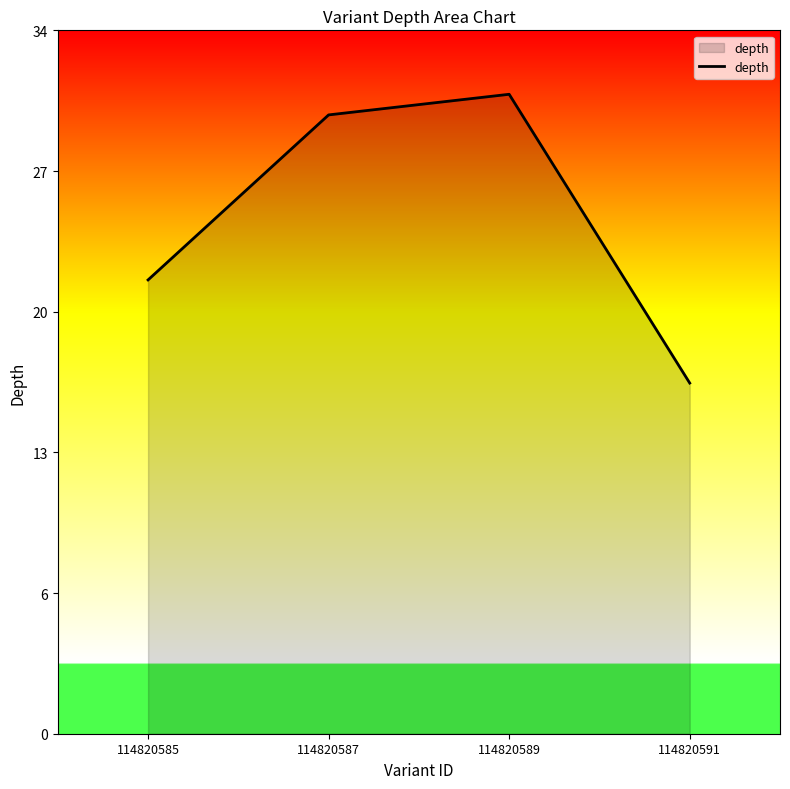

What is the value of the 4th point from the left?

17